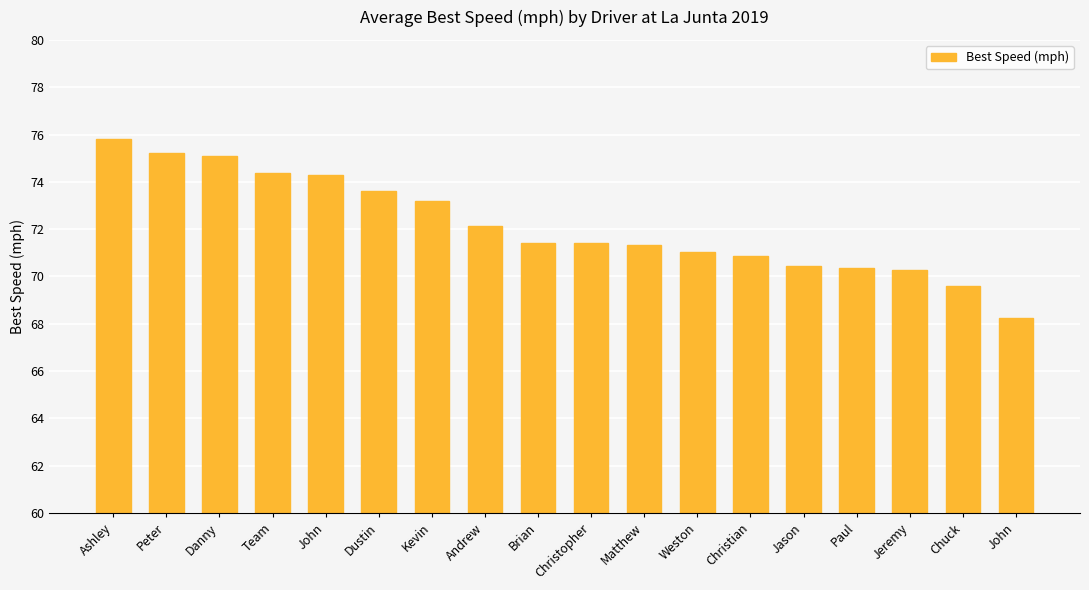

Does the chart contain any negative values?

No